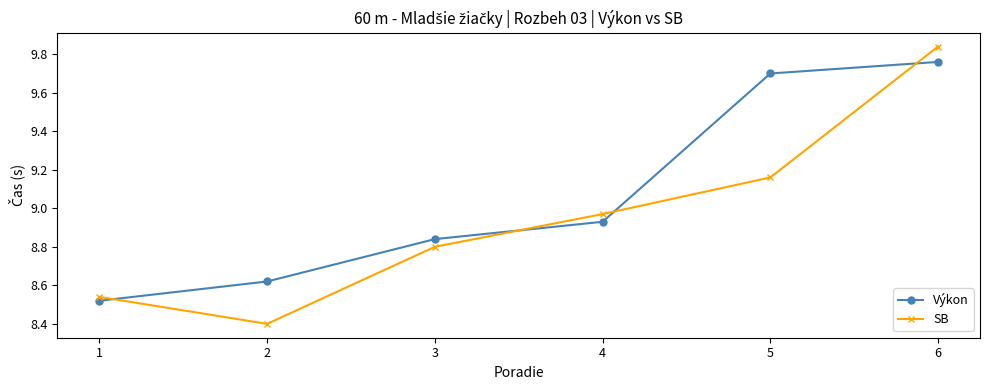

Is it true that SB equals 15.0 at 1?

False